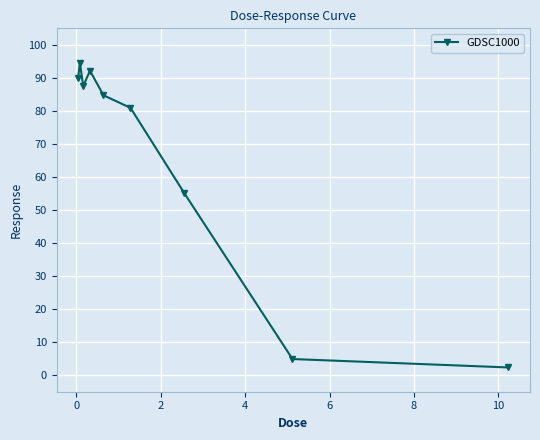

What is the maximum value shown in the chart?

94.6